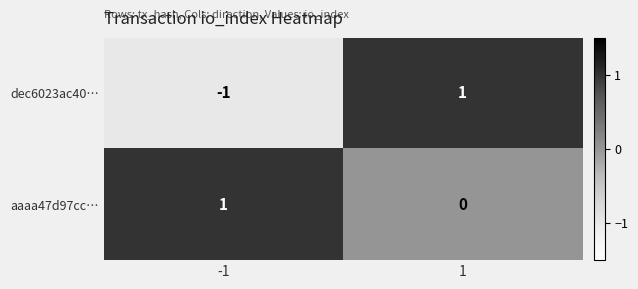

Which series changed the most between -1 and 1?

dec6023ac40…